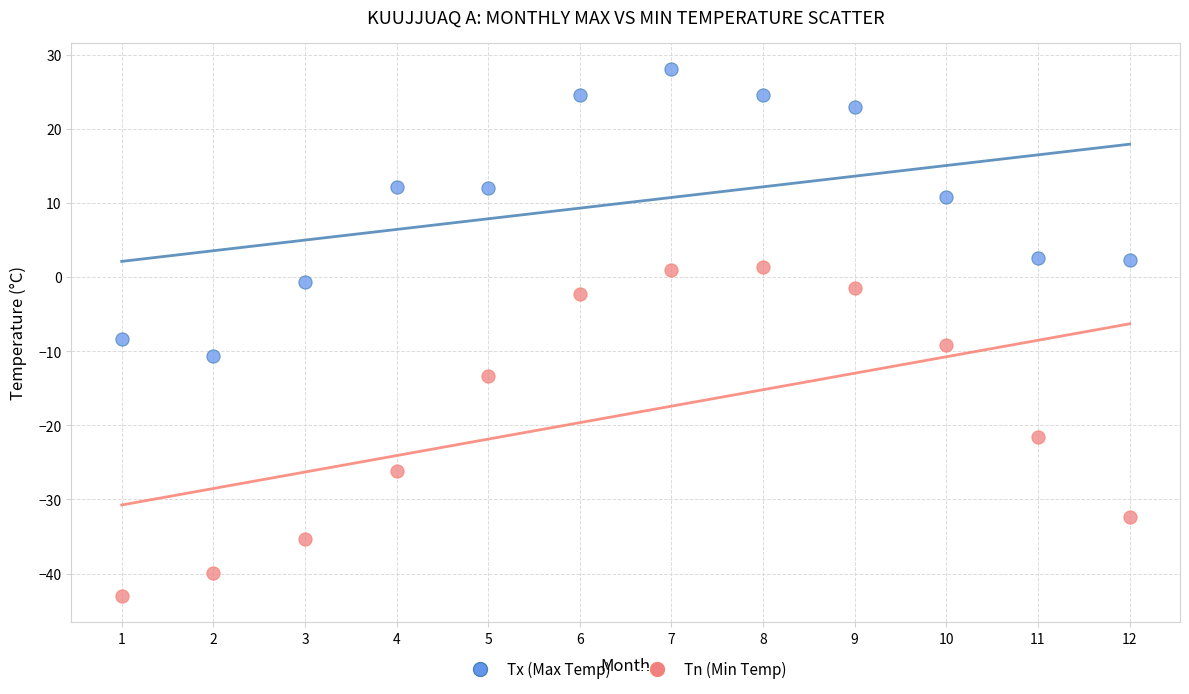

In the Tx (Max Temp) series, what Y value is closest to 8?

10.8